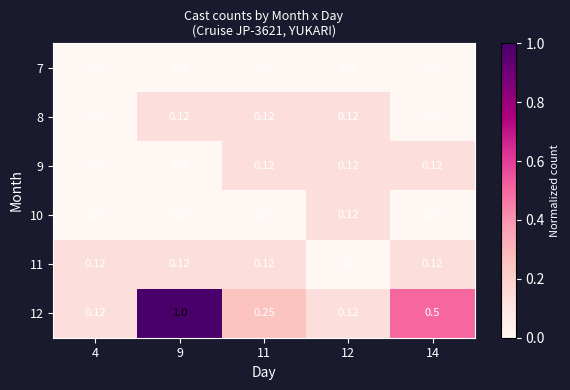

Is the value of 12 at 9 greater than the value of 11 at 4?

Yes